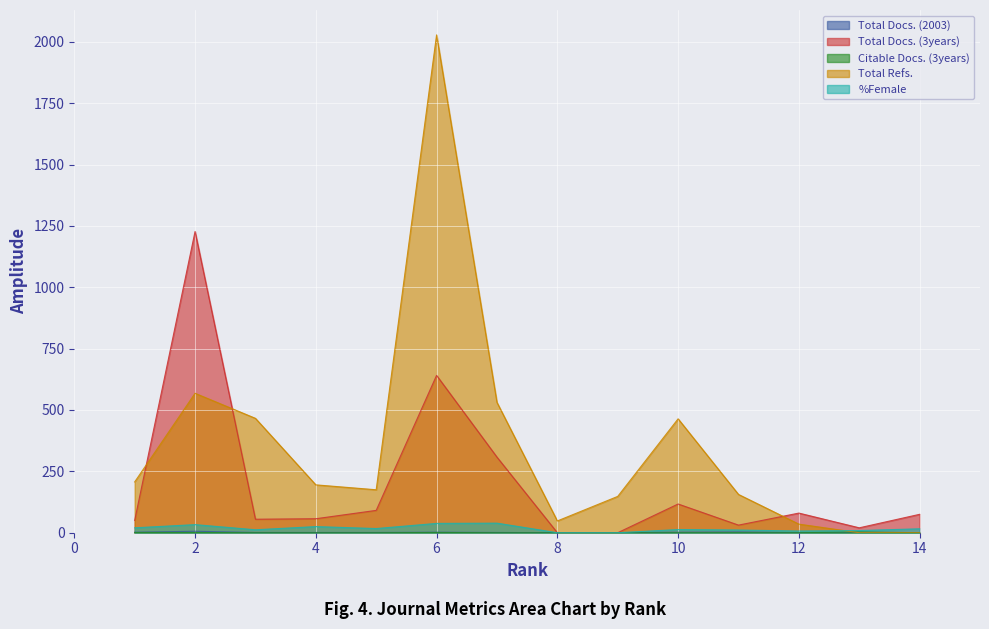

True or false: Total Docs. (2003) and Total Docs. (3years) intersect in this chart.

False